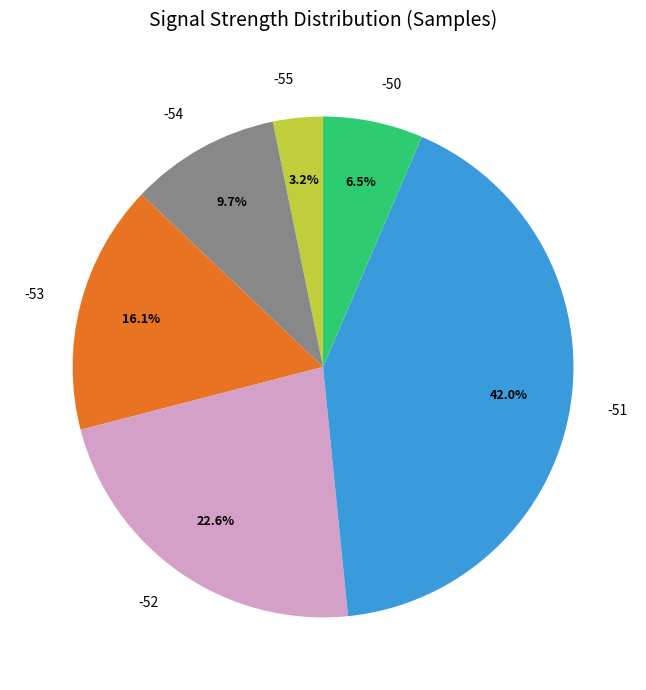

What portion of the pie excludes -52?

77.4%